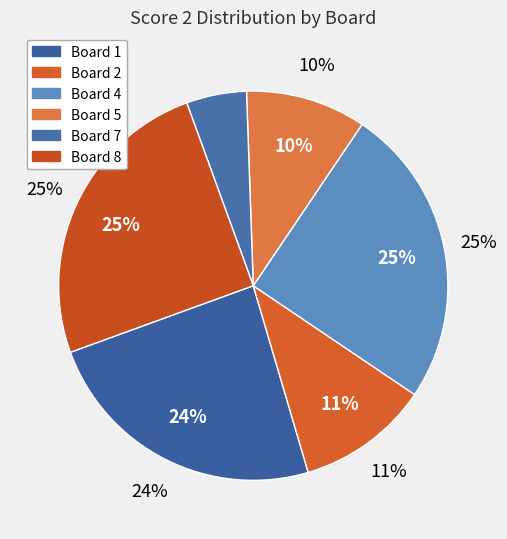

What is the largest slice in the pie chart?

4